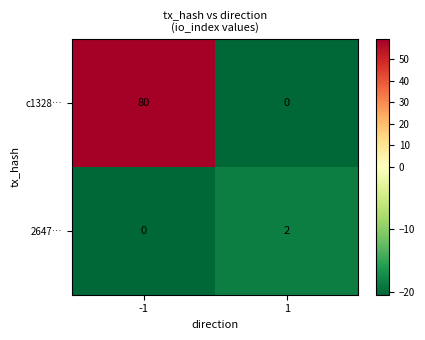

Rank the series by their maximum value, from highest to lowest.

c1328…, 2647…